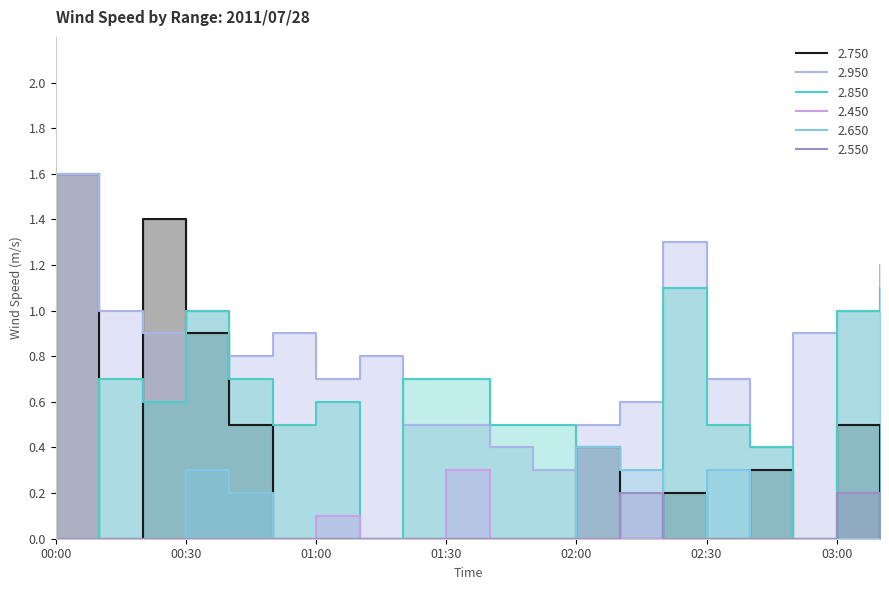

True or false: 2.650 and 2.750 cross at least once.

True